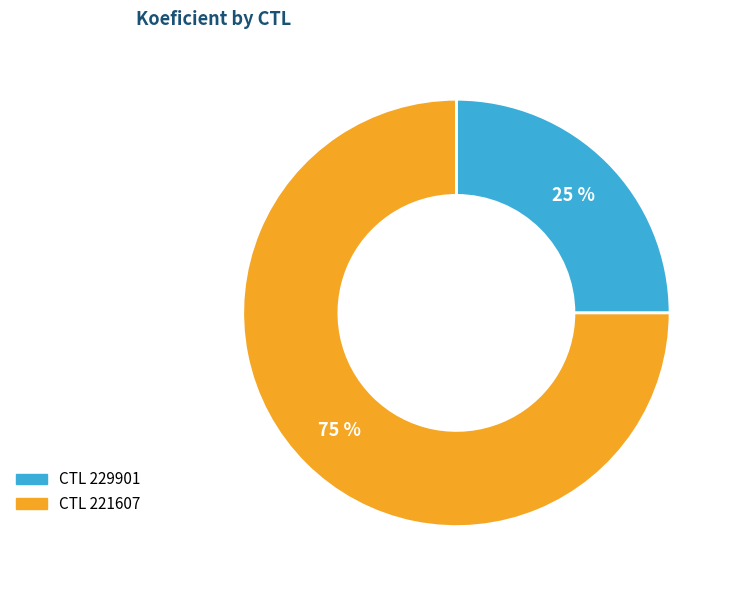

To the nearest percent, what is the average slice percentage?

50%